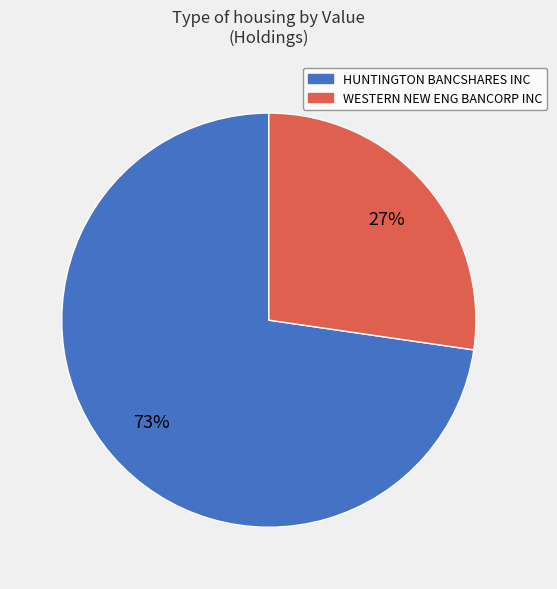

How many slices are in this pie chart?

2